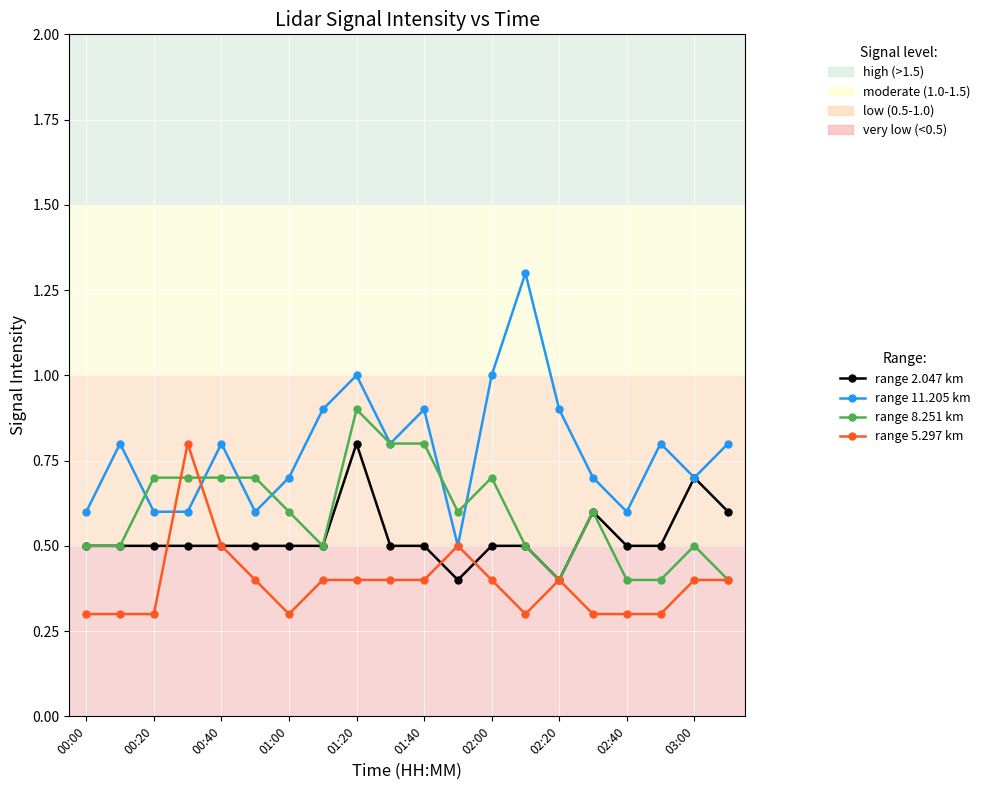

Which series has the largest total across all categories?

range 11.205 km